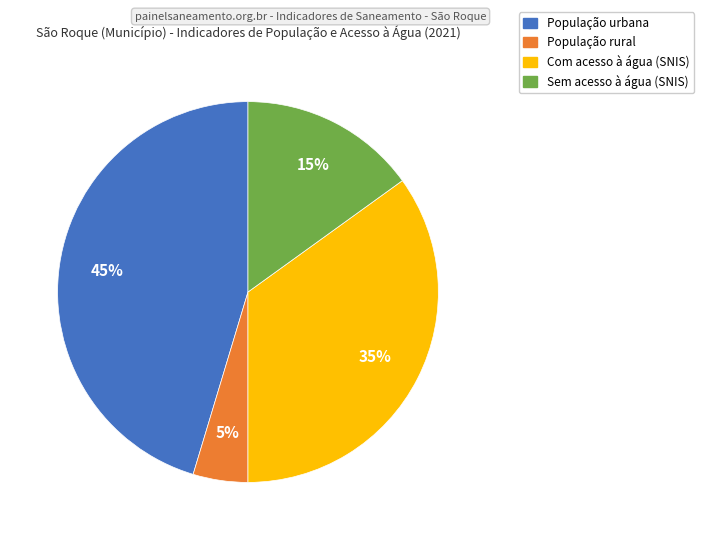

What percentage is the Com acesso à água (SNIS) slice, to the nearest percent?

35%